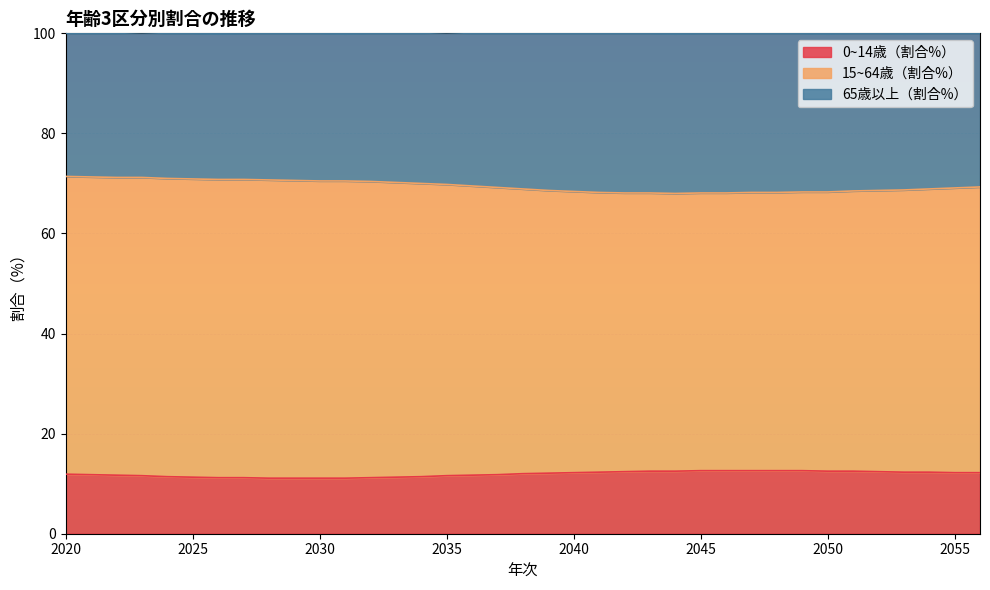

Is the value of 15~64歳（割合%） at 2036 greater than the value of 0~14歳（割合%） at 2031?

Yes